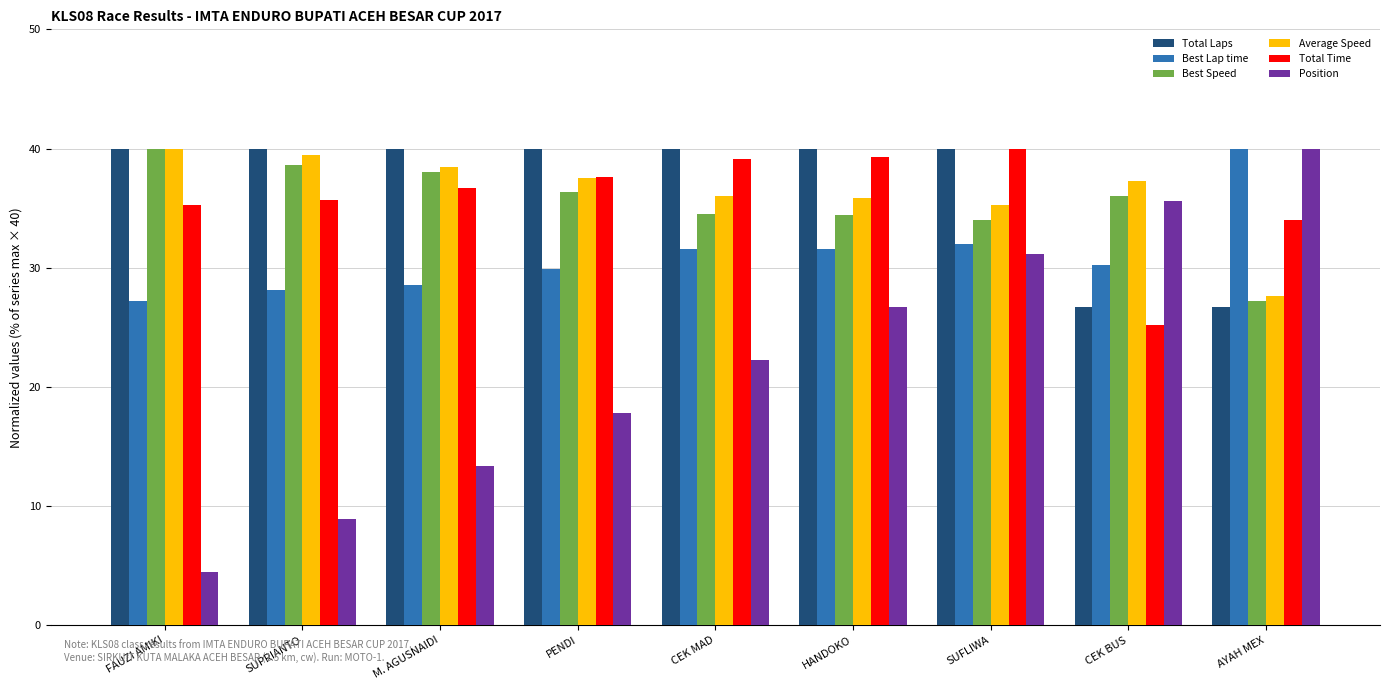

Is the value of Position at SUFLIWA greater than the value of Total Laps at CEK BUS?

Yes